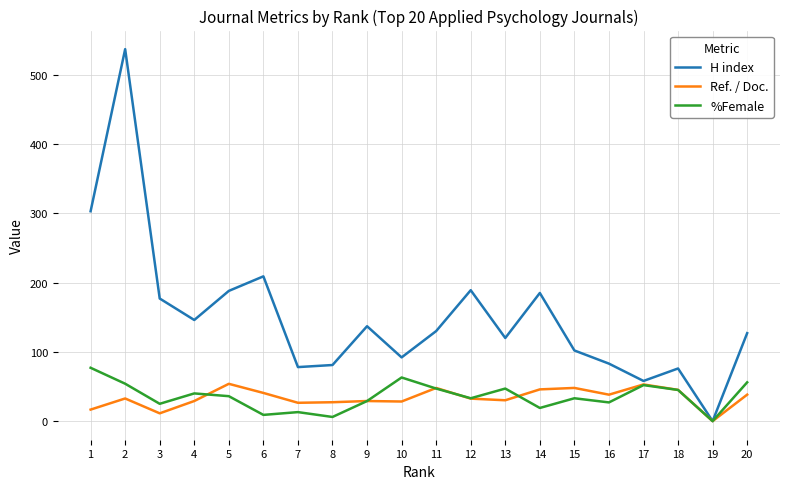

True or false: %Female has a value of 19.0 at 14.

True